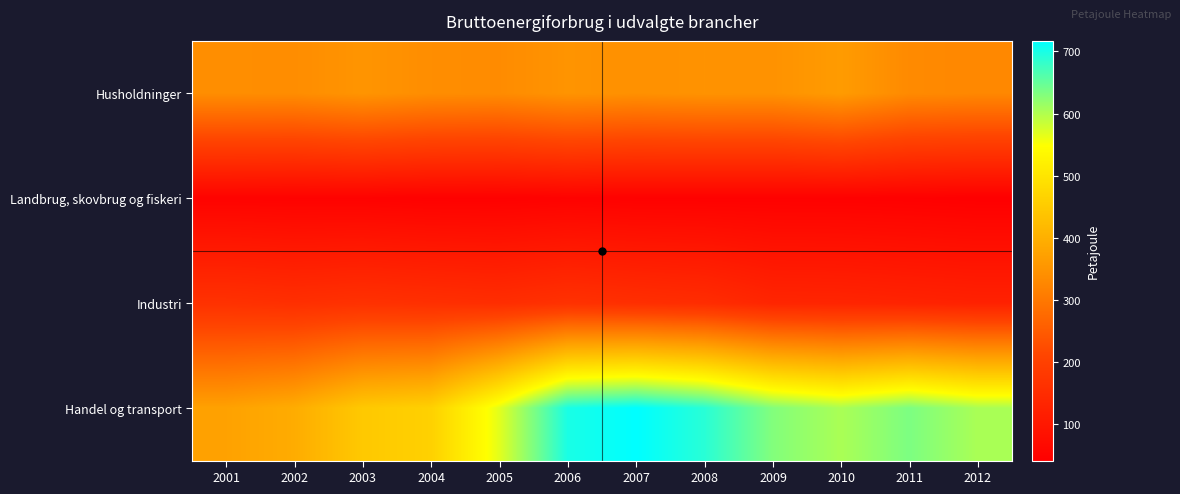

Reading right to left, extract all data points from this chart.

Husholdninger: 2012=327.8	2011=332.2	2010=362.4	2009=346.1	2008=347.1	2007=343.4	2006=349.0	2005=334.8	2004=337.9	2003=350.2	2002=337.1	2001=338.3
Landbrug, skovbrug og fiskeri: 2012=40.6	2011=43.1	2010=44.7	2009=45.0	2008=45.1	2007=45.4	2006=47.4	2005=44.8	2004=45.1	2003=47.7	2002=48.0	2001=49.2
Industri: 2012=123.6	2011=127.7	2010=132.0	2009=133.5	2008=151.3	2007=156.8	2006=163.0	2005=153.3	2004=158.1	2003=162.8	2002=157.3	2001=163.1
Handel og transport: 2012=603.8	2011=633.7	2010=603.4	2009=629.8	2008=689.5	2007=717.0	2006=699.3	2005=566.3	2004=461.4	2003=446.7	2002=392.9	2001=373.1